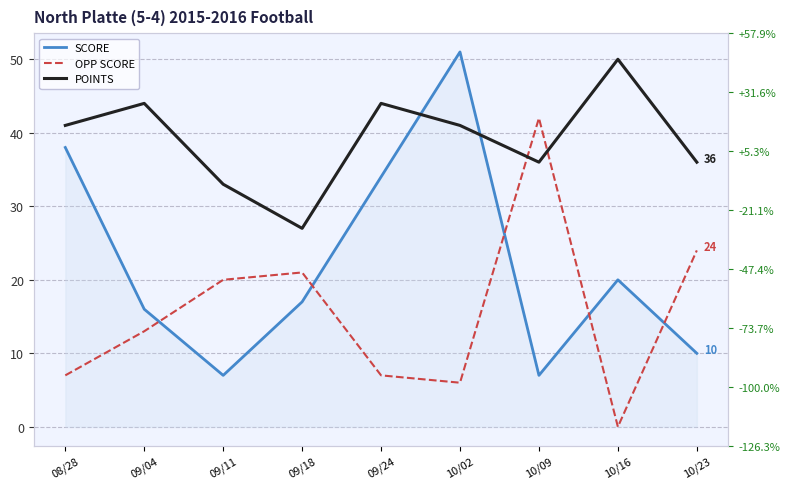

True or false: OPP SCORE has a value of 13 at 09/04.

True